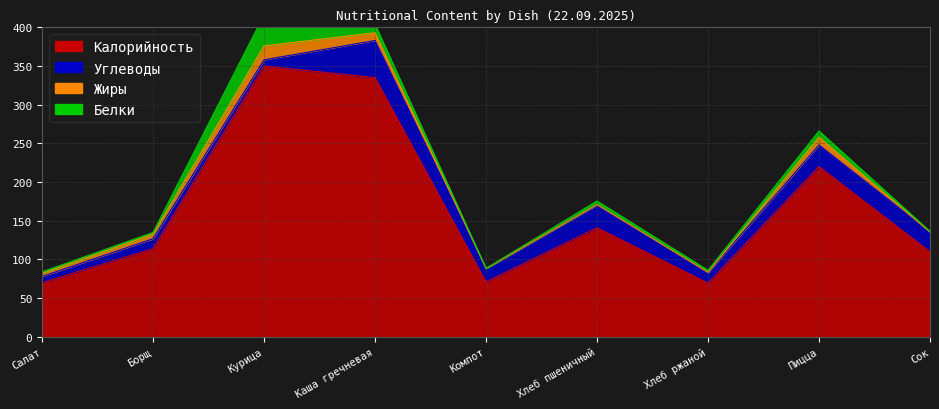

Which series has the largest total across all categories?

Калорийность